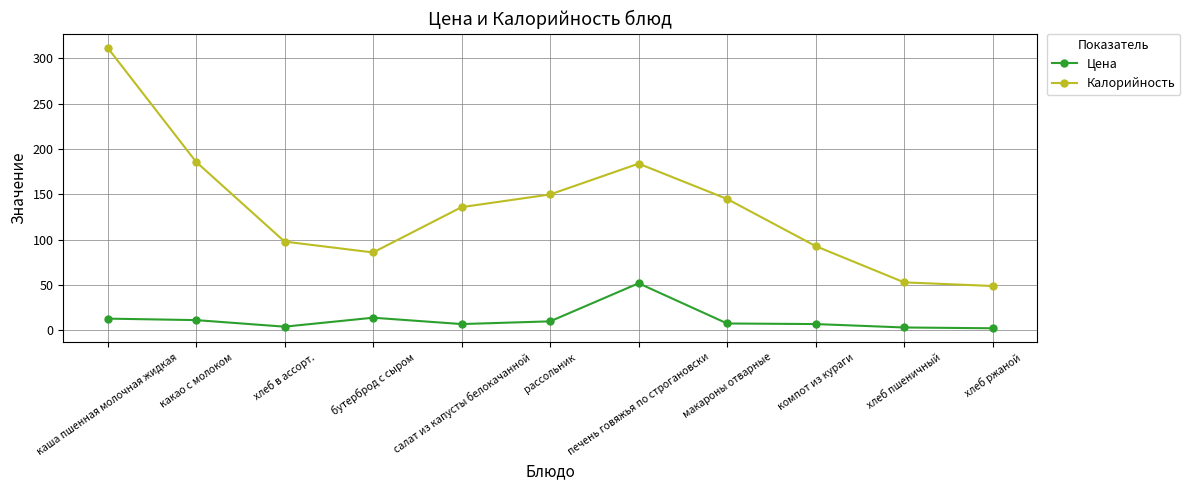

What is the lowest value of the Цена series?

2.4